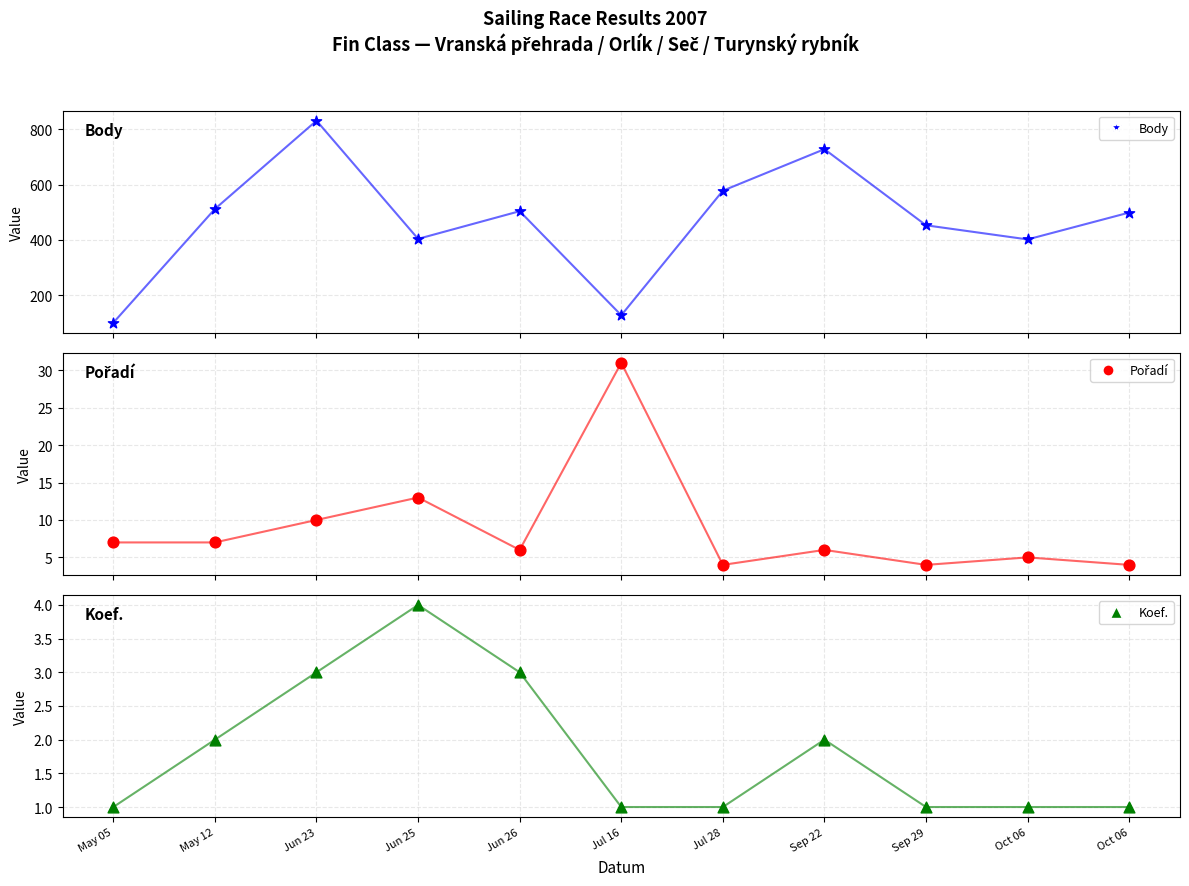

Which series has the largest total across all categories?

Body (line)